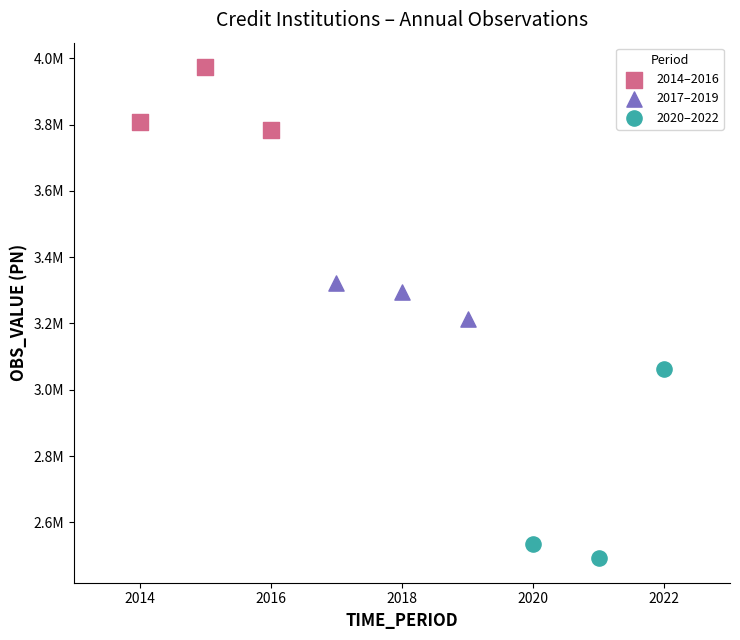

What are all the series names shown in the legend?

2014–2016, 2017–2019, 2020–2022